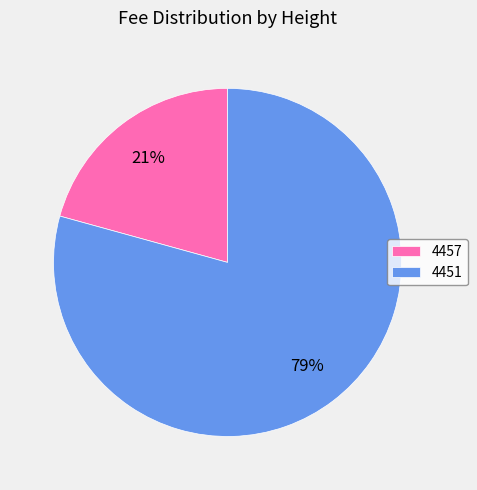

Does any single category account for the majority?

Yes